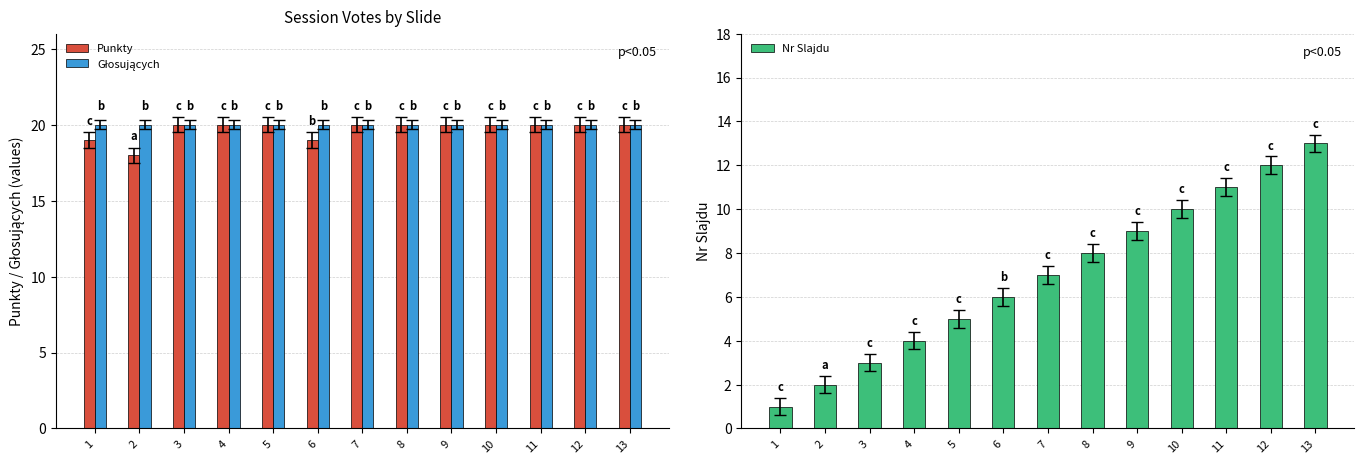

Reading right to left, what are all the values shown in this chart?

Punkty: 13=20	12=20	11=20	10=20	9=20	8=20	7=20	6=19	5=20	4=20	3=20	2=18	1=19
Głosujących: 13=20	12=20	11=20	10=20	9=20	8=20	7=20	6=20	5=20	4=20	3=20	2=20	1=20
Nr Slajdu: 13=13	12=12	11=11	10=10	9=9	8=8	7=7	6=6	5=5	4=4	3=3	2=2	1=1